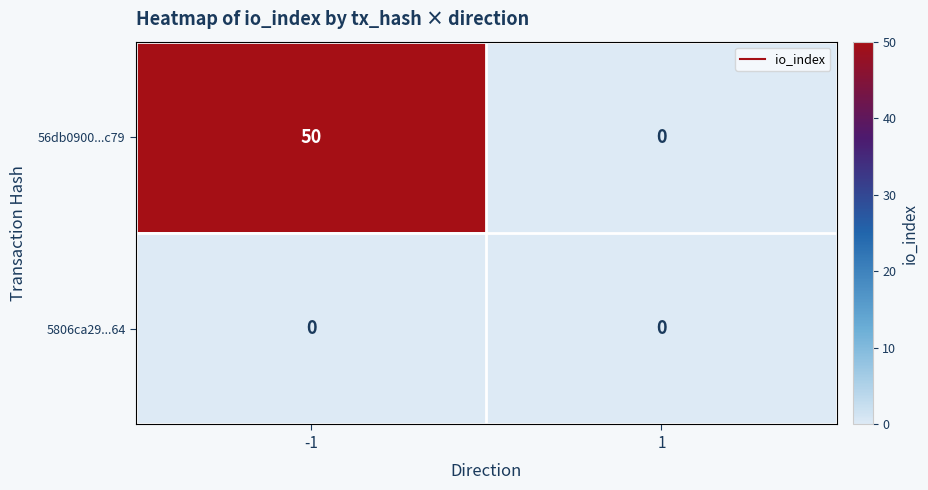

What is the greatest value displayed?

50